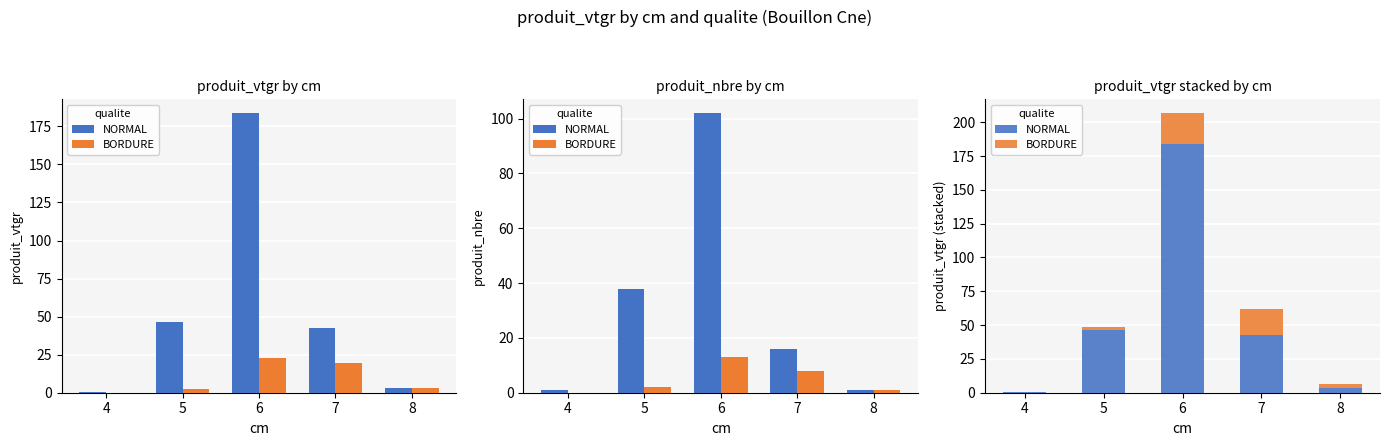

Rank the categories by NORMAL value from lowest to highest.

4, 8, 7, 5, 6